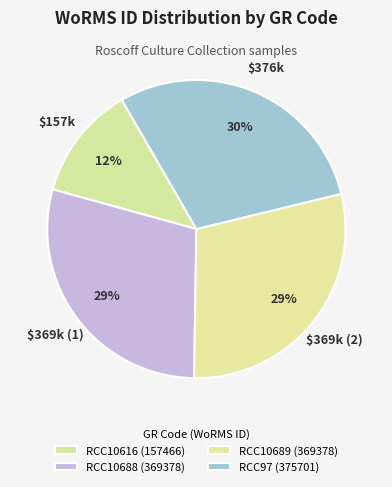

What is the largest slice in the pie chart?

RCC97